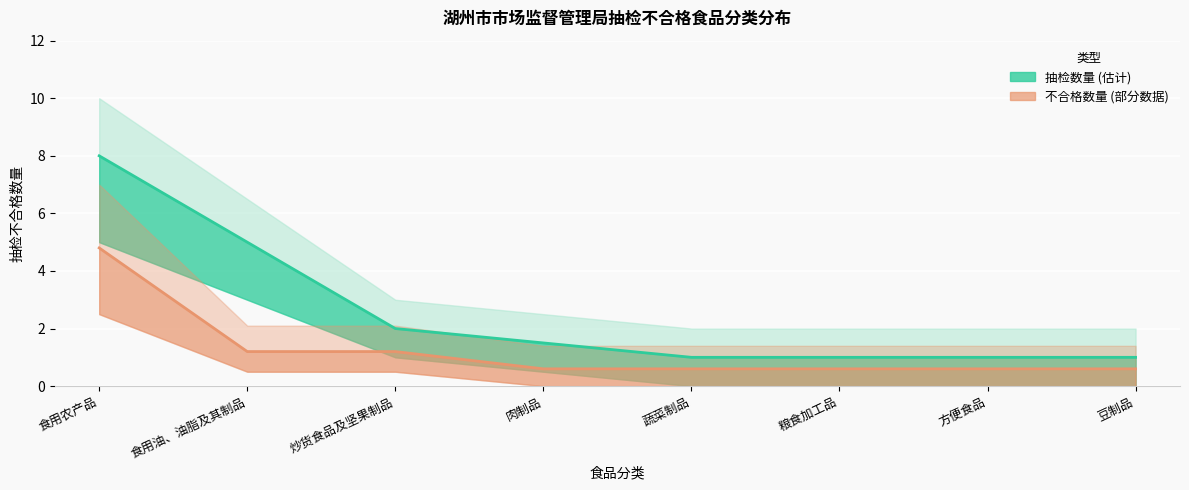

What is the highest value of the 抽检数量 series?

8